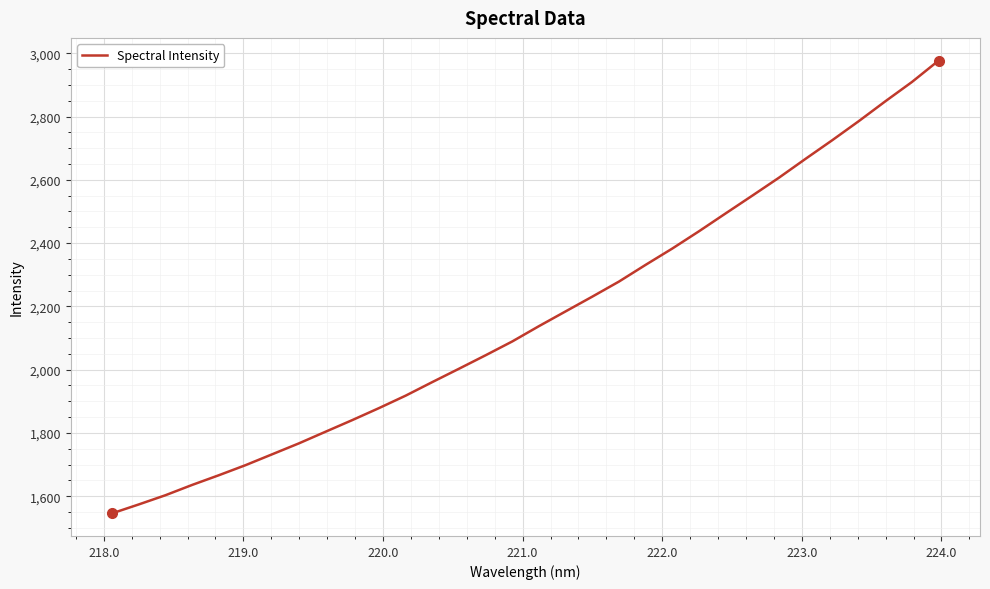

What is the smallest value displayed?

1545.7